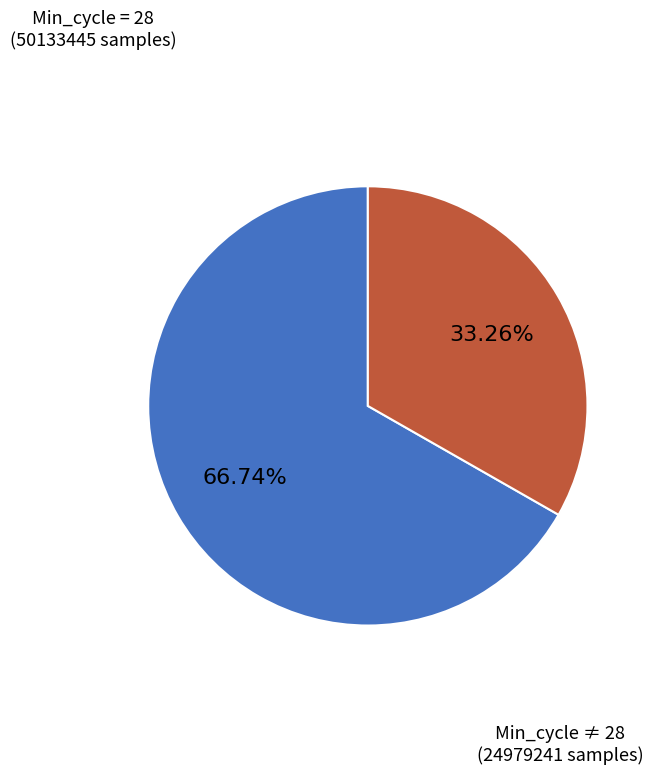

Which has a higher value, Min_cycle ≠ 28 (24979241 samples) or Min_cycle = 28 (50133445 samples)?

Min_cycle = 28 (50133445 samples)